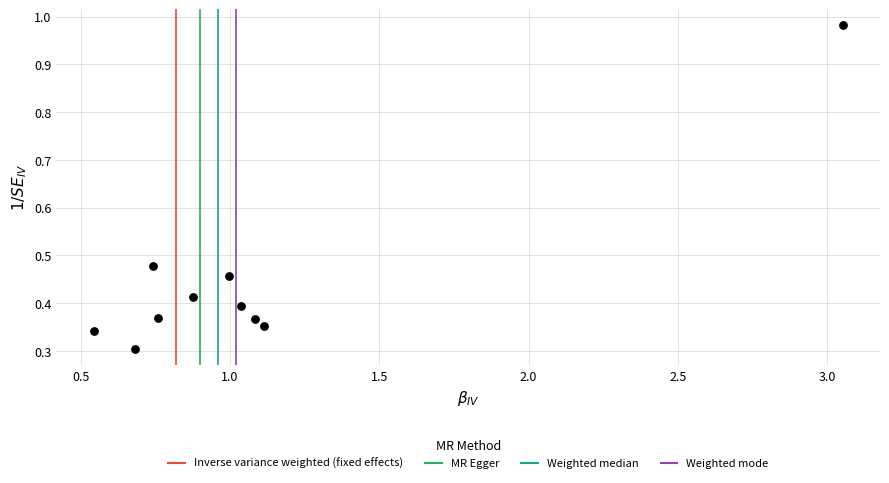

What is the average X value?

1.1